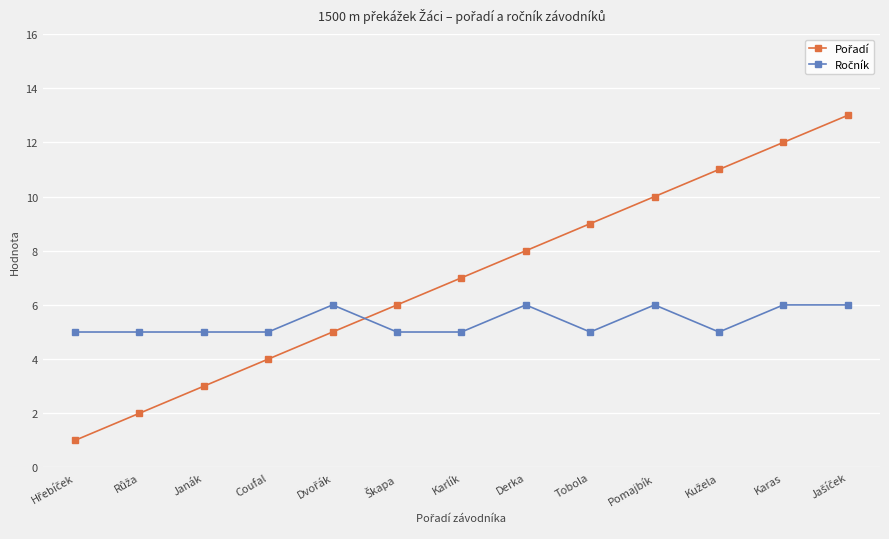

What position from the right is Coufal?

10